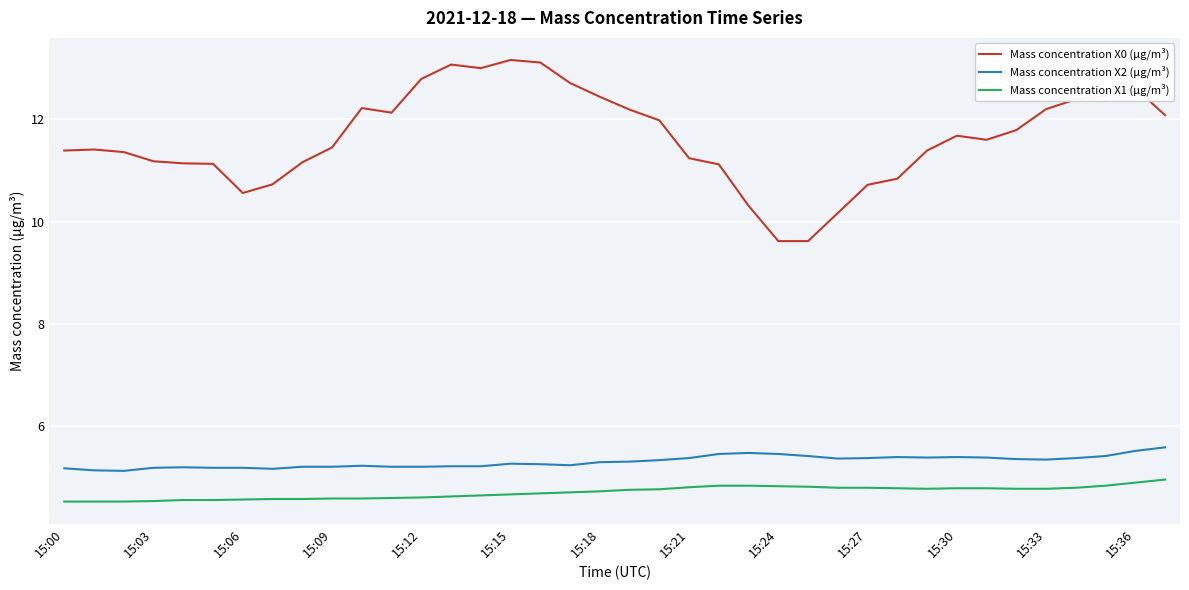

Which series has the largest total across all categories?

Mass concentration X0 (μg/m³)